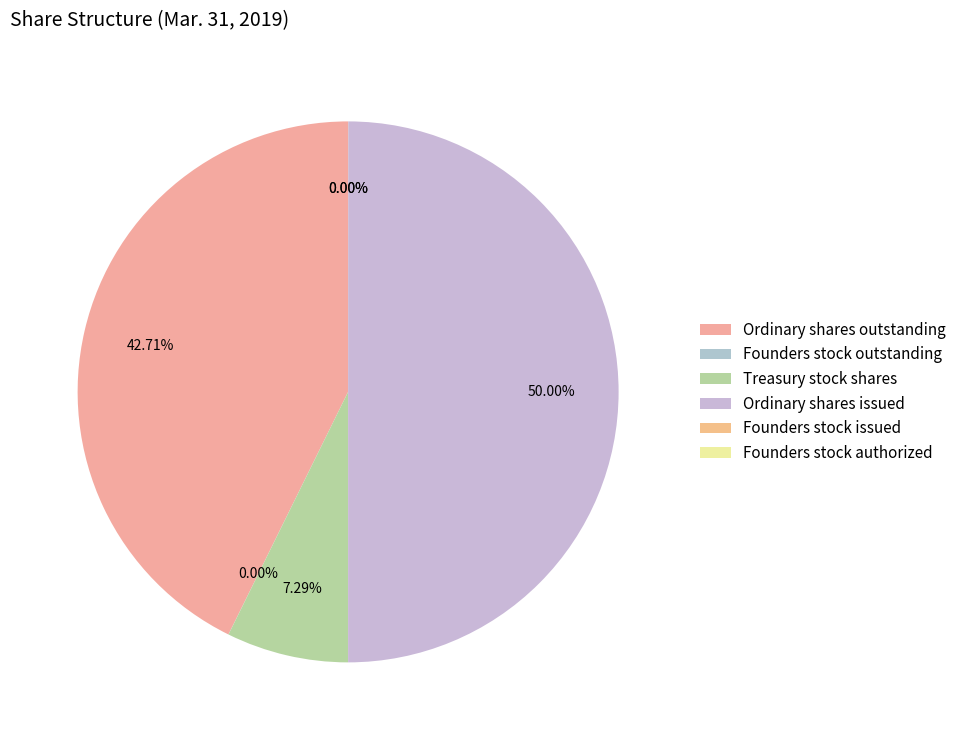

How many slices are in this pie chart?

6